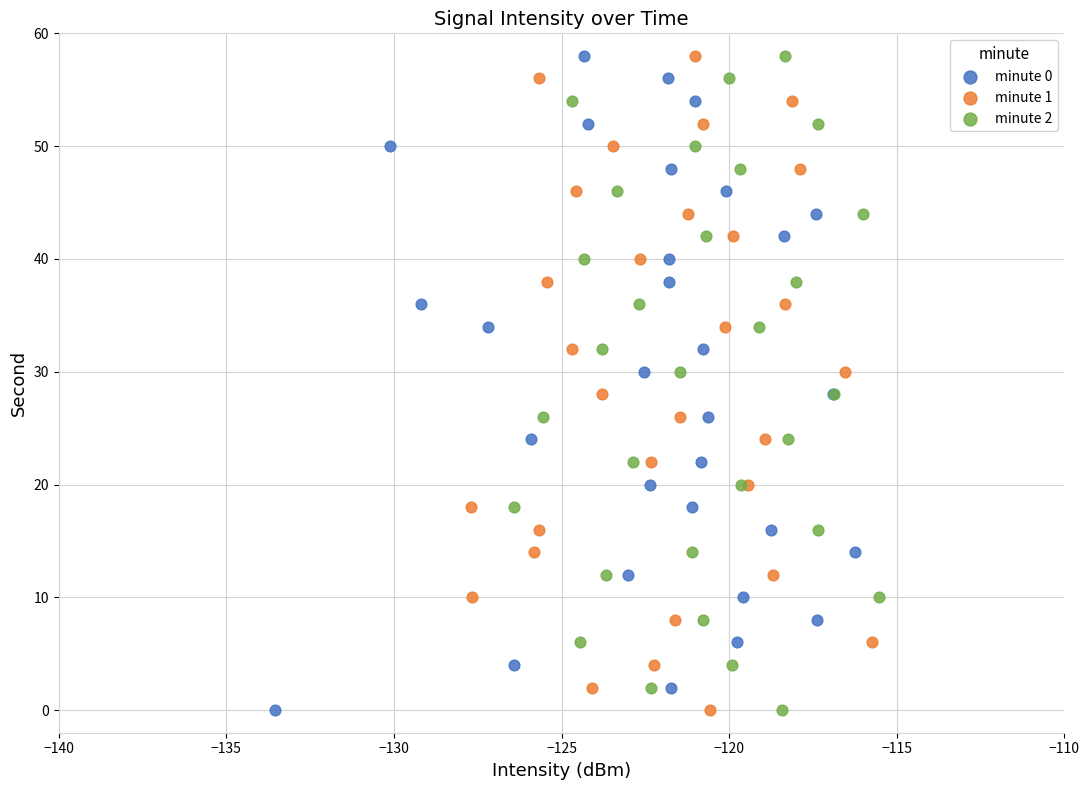

What are all the series names shown in the legend?

minute 0, minute 1, minute 2